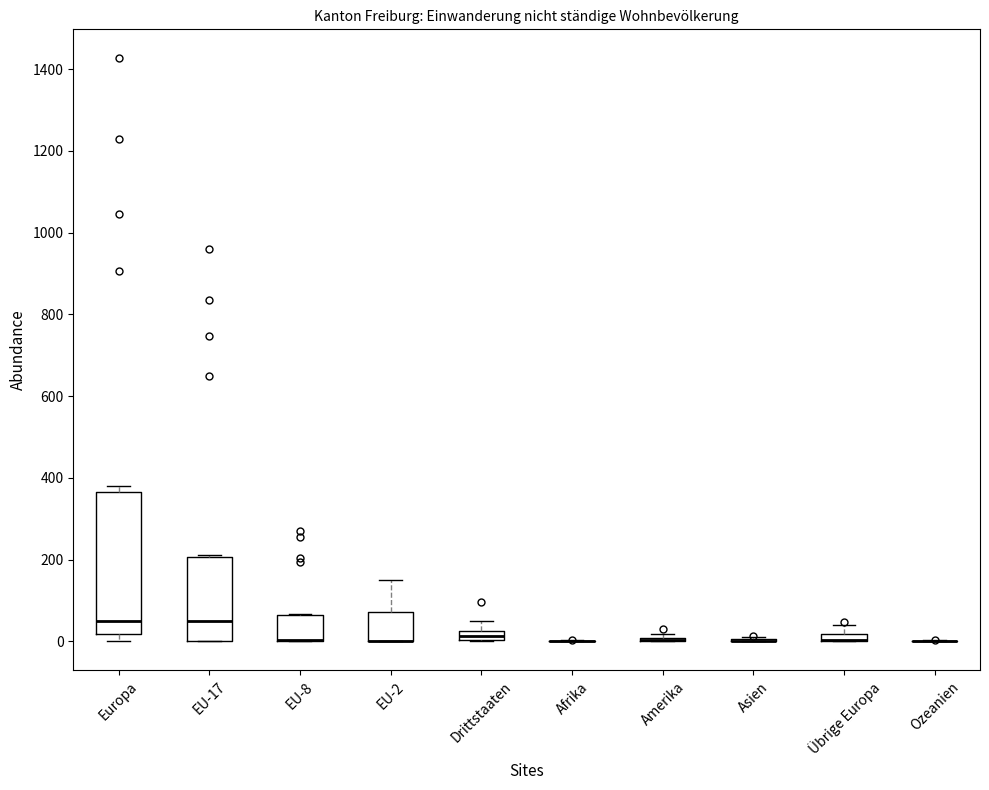

Comparing the boxes themselves (not the whiskers), which one is the tallest?

Europa